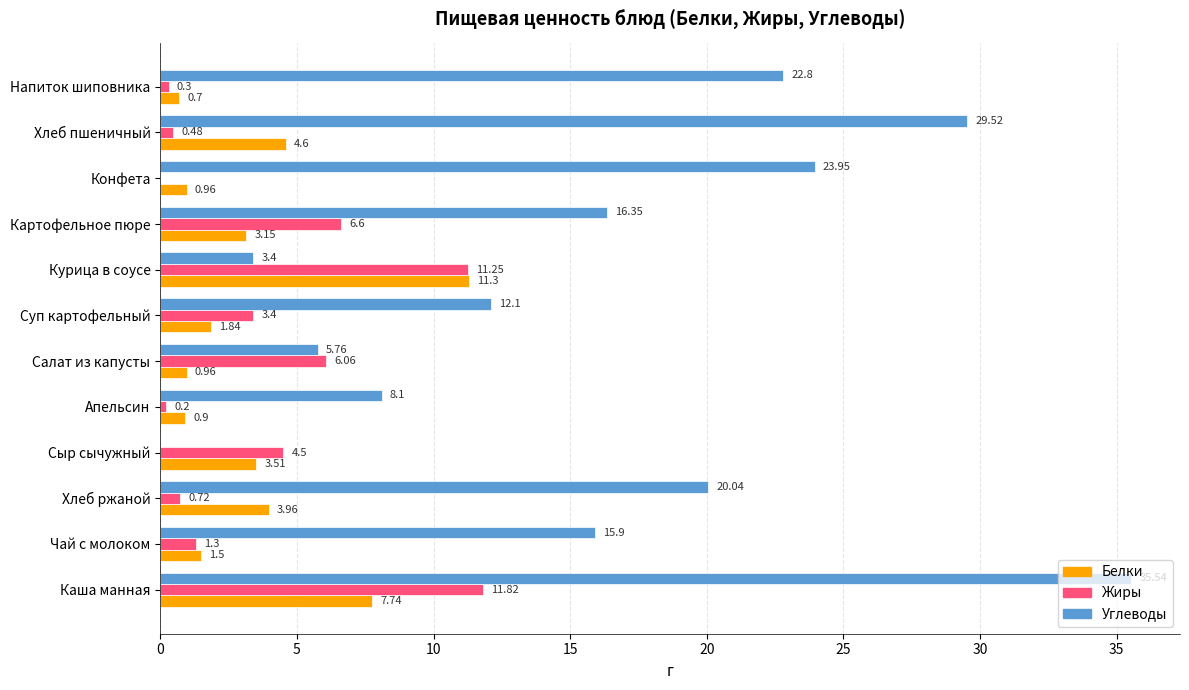

What is the sum of the Белки values at Суп картофельный and Хлеб пшеничный?

6.4